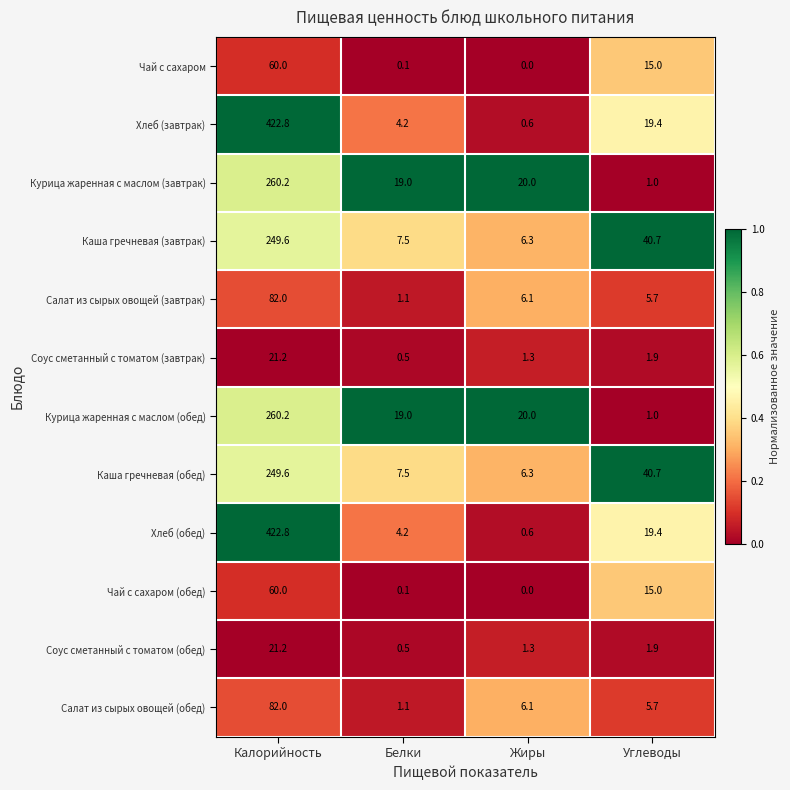

How many data points in Каша гречневая (обед) are above 40?

2